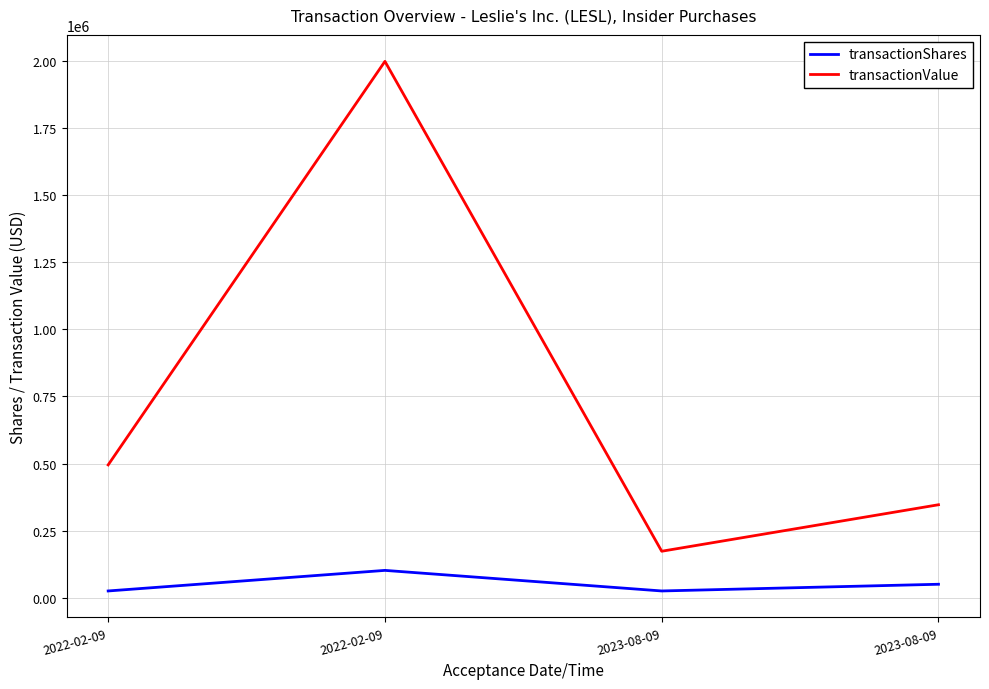

At which category does the chart reach its minimum across all series?

2022-02-09